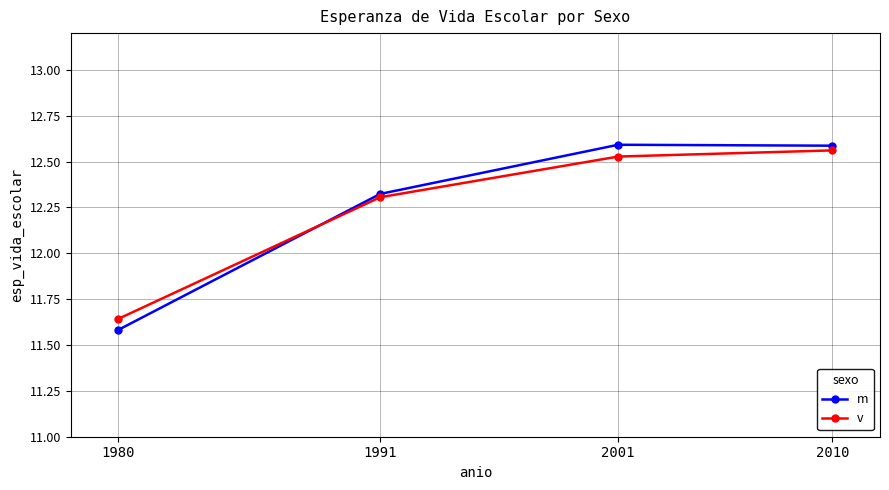

Does the chart display data point markers on the line(s)?

Yes